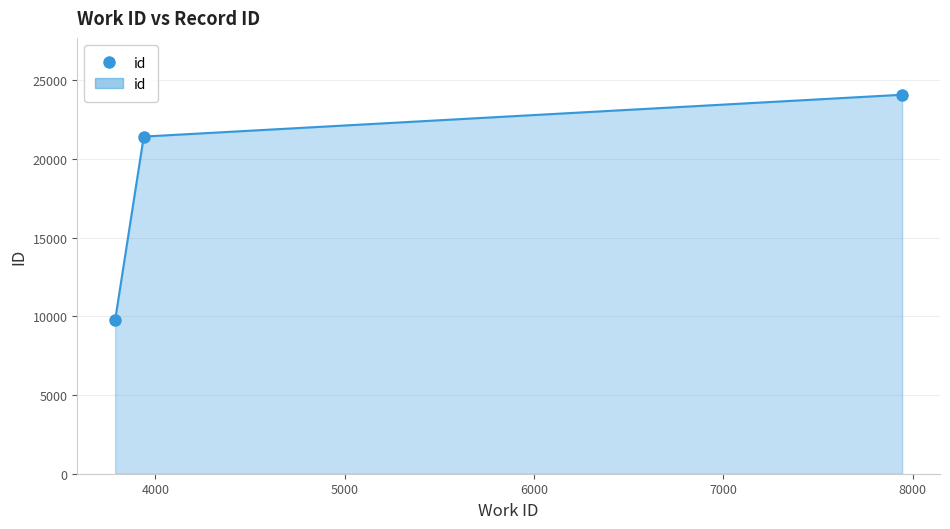

What is the greatest value displayed?

24087